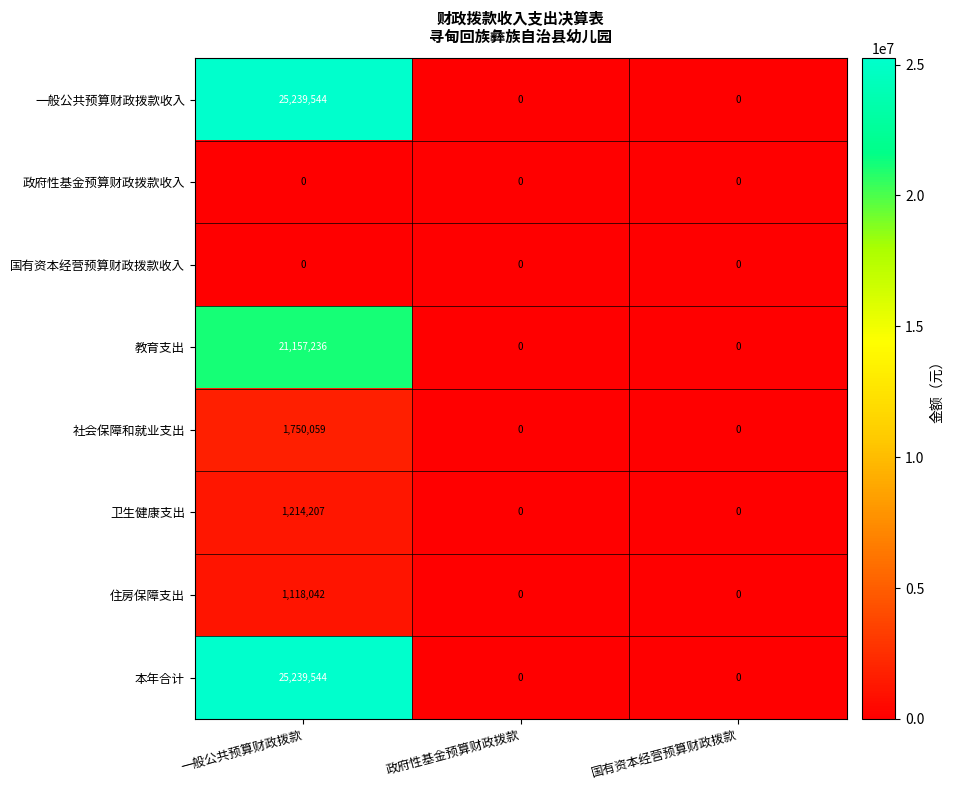

The value of 国有资本经营预算财政拨款收入 at 政府性基金预算财政拨款 is 0. True or false?

True